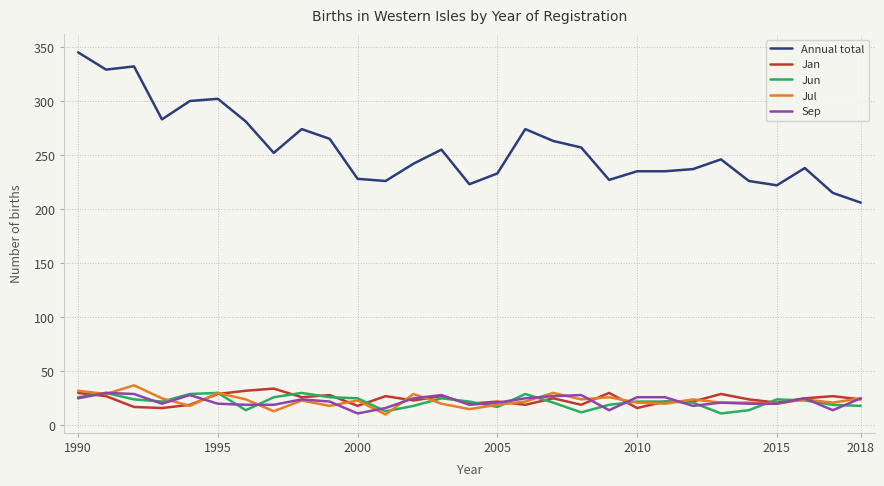

Which series has the widest spread of values?

Annual total